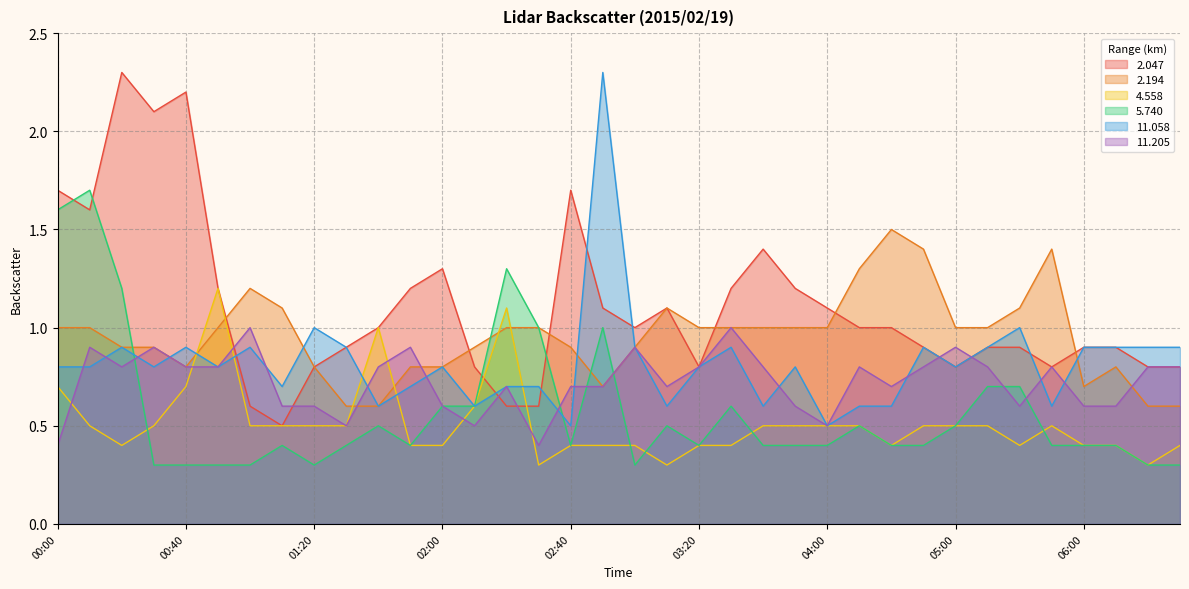

What value does the   2.047 series have at 01:00?

0.6